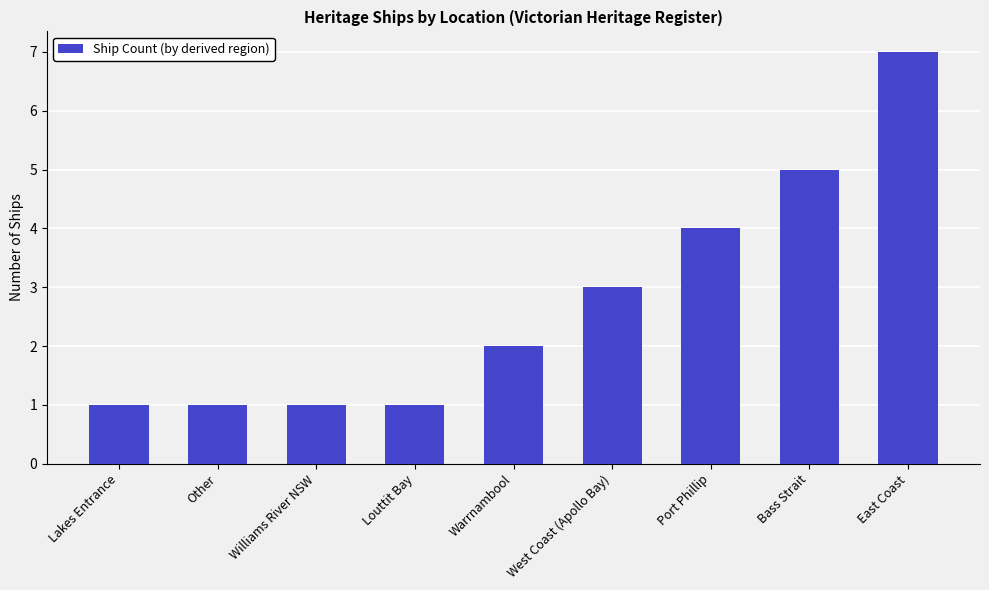

What is the greatest value displayed?

7